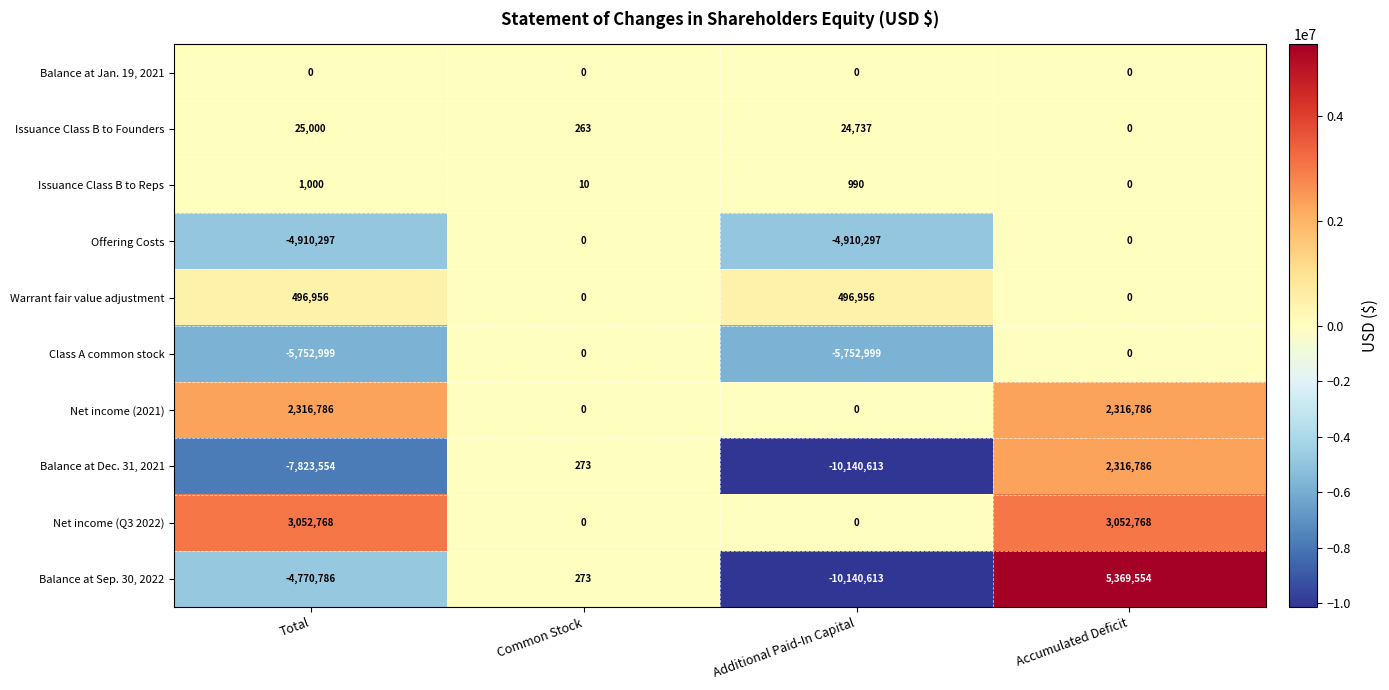

Which series has the widest spread of values?

Balance at Sep. 30, 2022